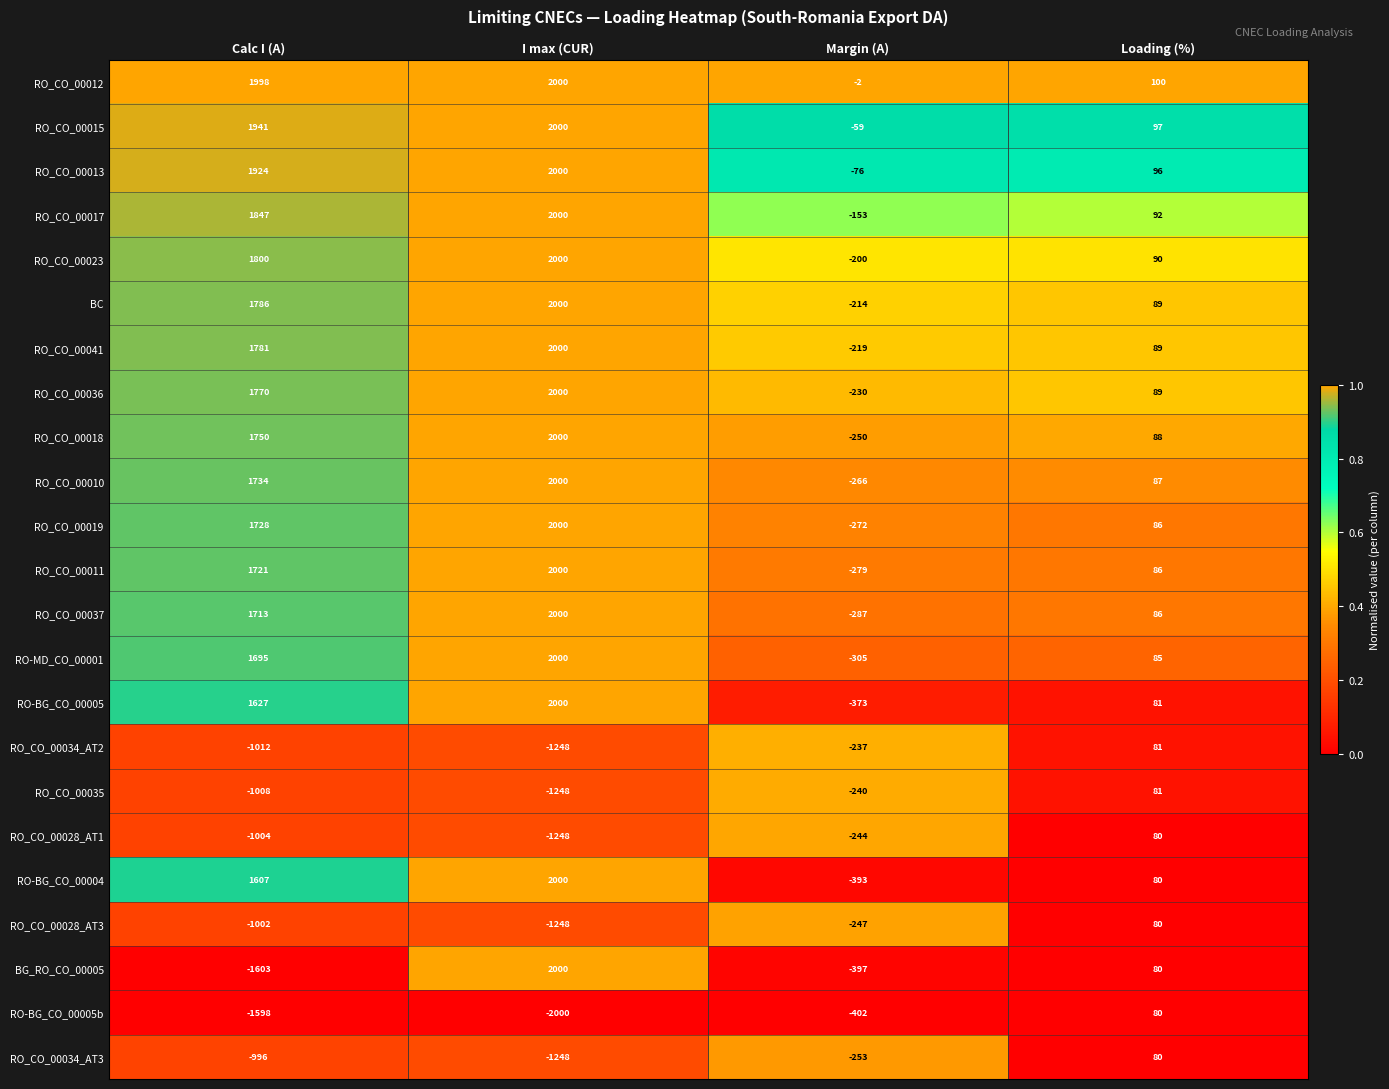

True or false: RO_CO_00034_AT2 has a value of 30 at Loading (%).

False